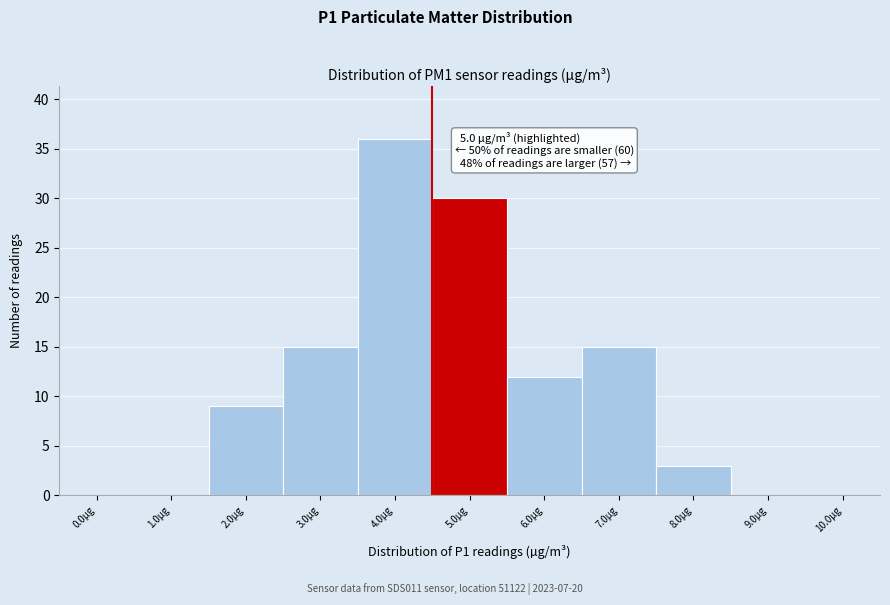

Reading left to right, list all the values displayed in this chart.

0.0µg=0	1.0µg=0	2.0µg=9	3.0µg=15	4.0µg=36	5.0µg=30	6.0µg=12	7.0µg=15	8.0µg=3	9.0µg=0	10.0µg=0